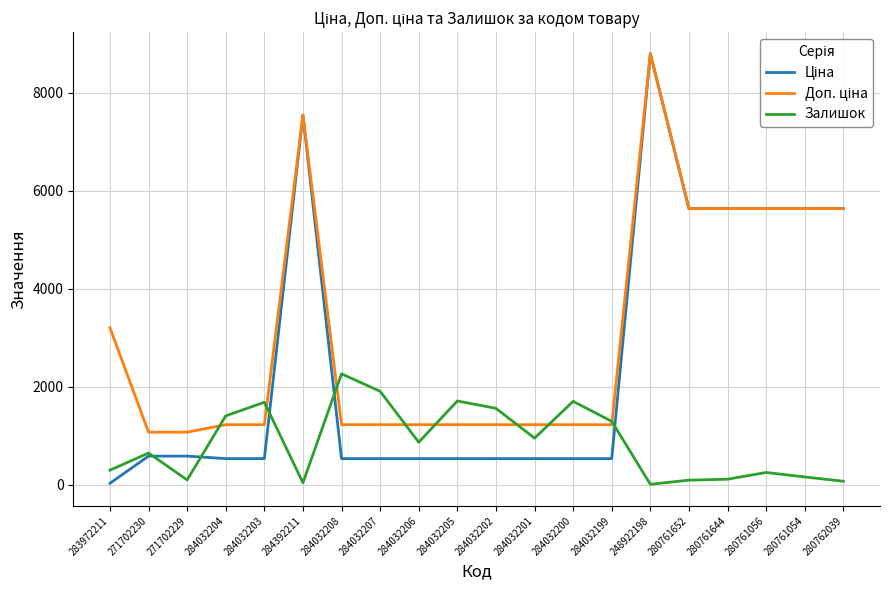

At which category is the sum across all series the highest?

248922198